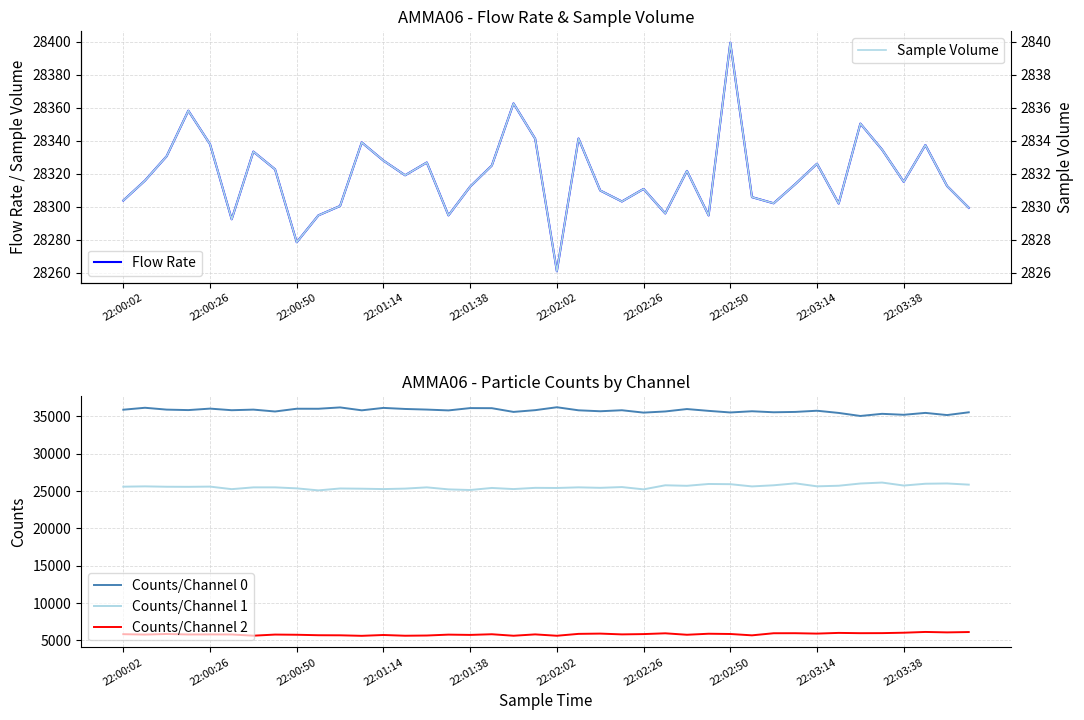

How many interior local valleys does the Counts/Channel 1 series have?

13